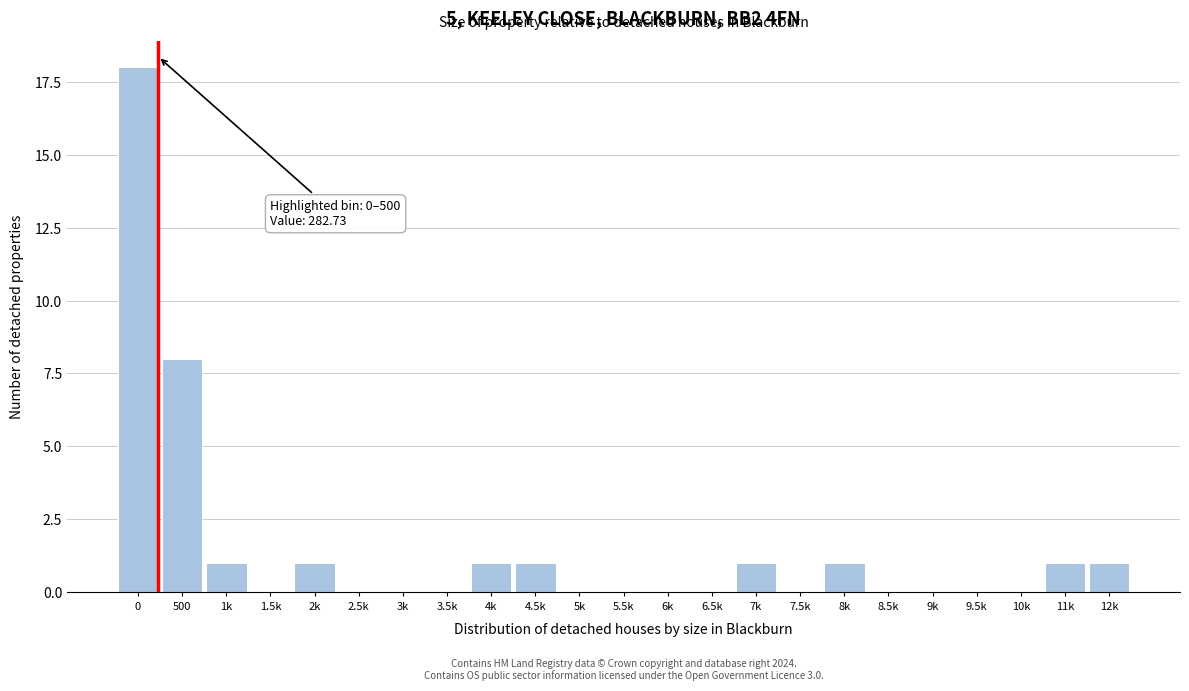

Reading right to left, extract all data points from this chart.

12k=1	11k=1	10k=0	9.5k=0	9k=0	8.5k=0	8k=1	7.5k=0	7k=1	6.5k=0	6k=0	5.5k=0	5k=0	4.5k=1	4k=1	3.5k=0	3k=0	2.5k=0	2k=1	1.5k=0	1k=1	500=8	0=18